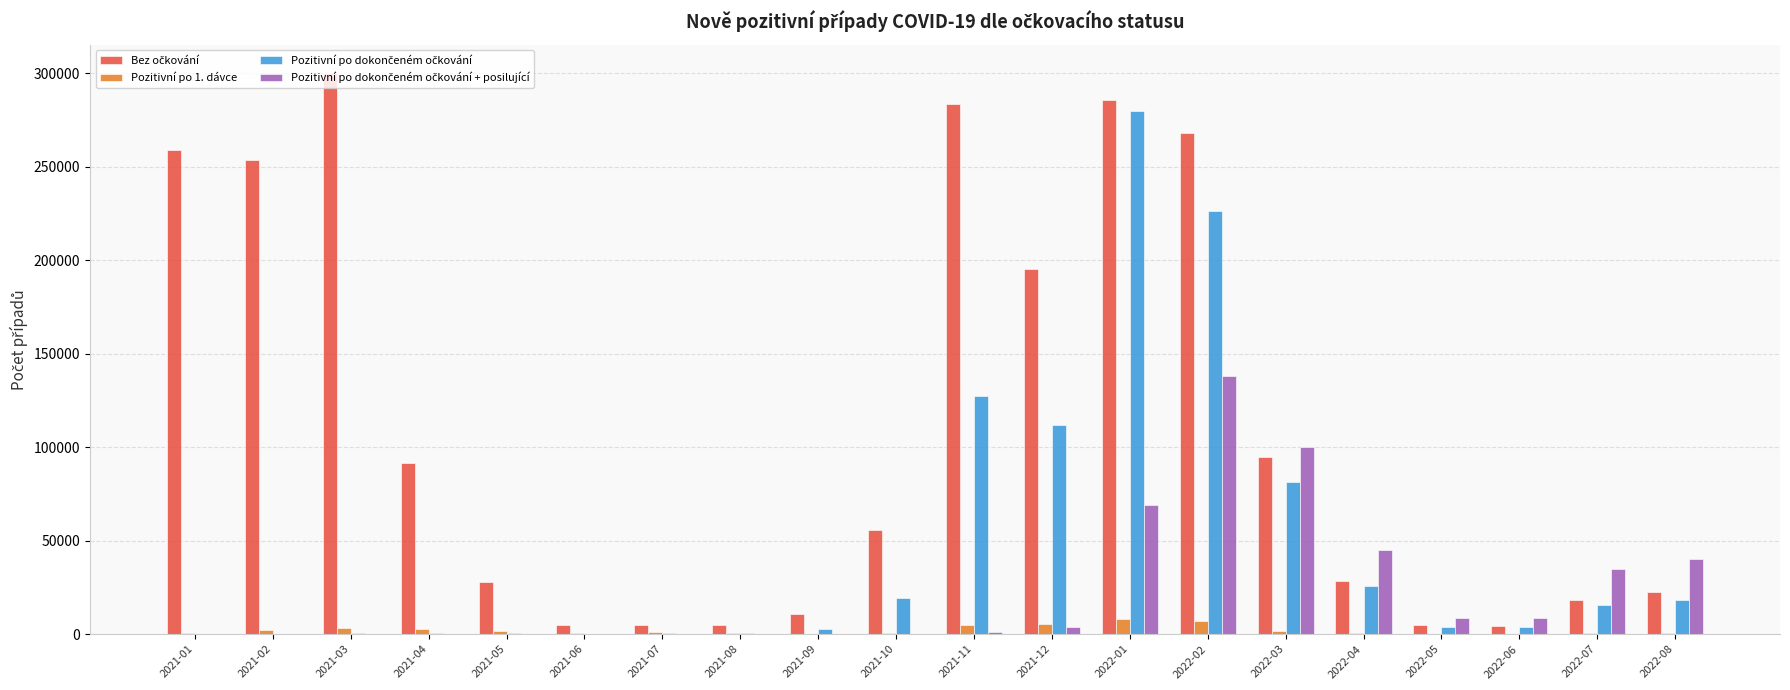

What is the maximum value shown in the chart?

300347